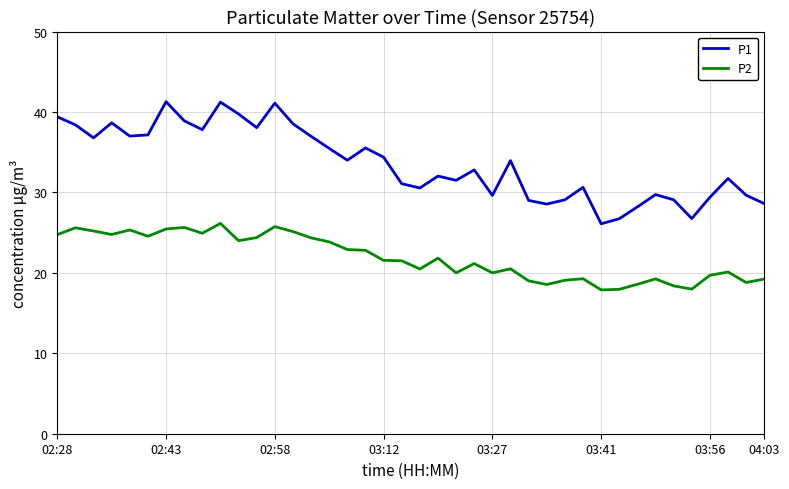

What is the difference between the maximum and minimum values in the P2 series?

8.3